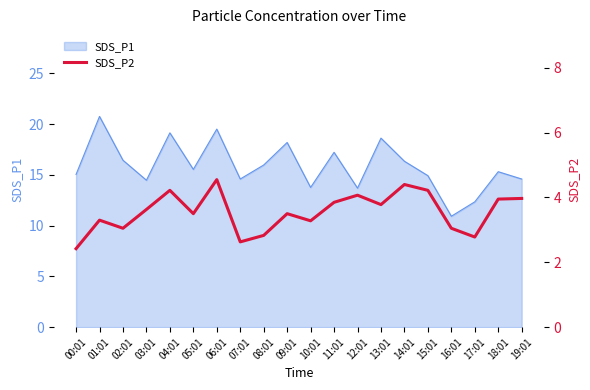

Which category has the highest value in the SDS_P1 series?

01:01